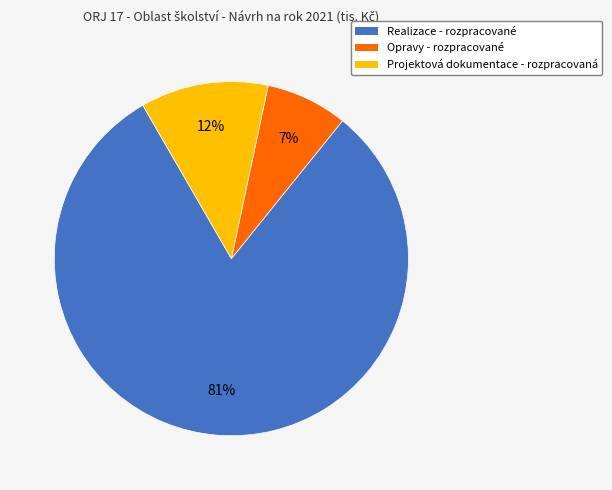

Count the number of slices in the pie.

3